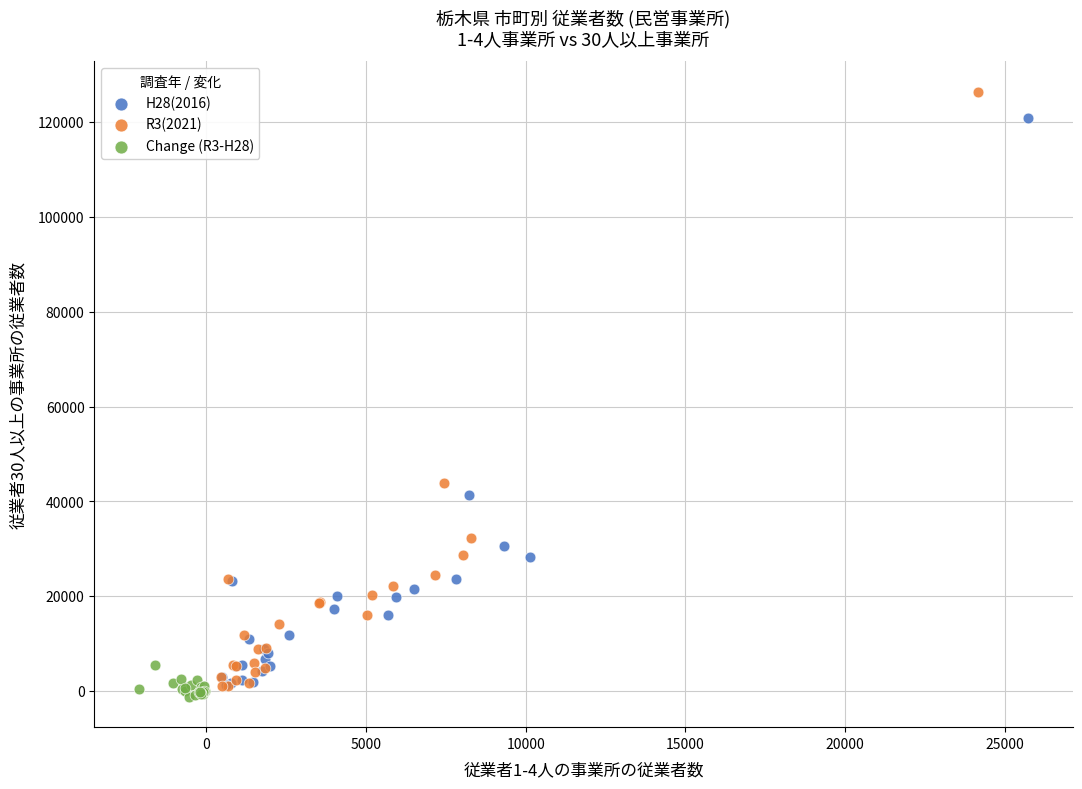

Which series has the widest spread of Y values?

R3(2021)